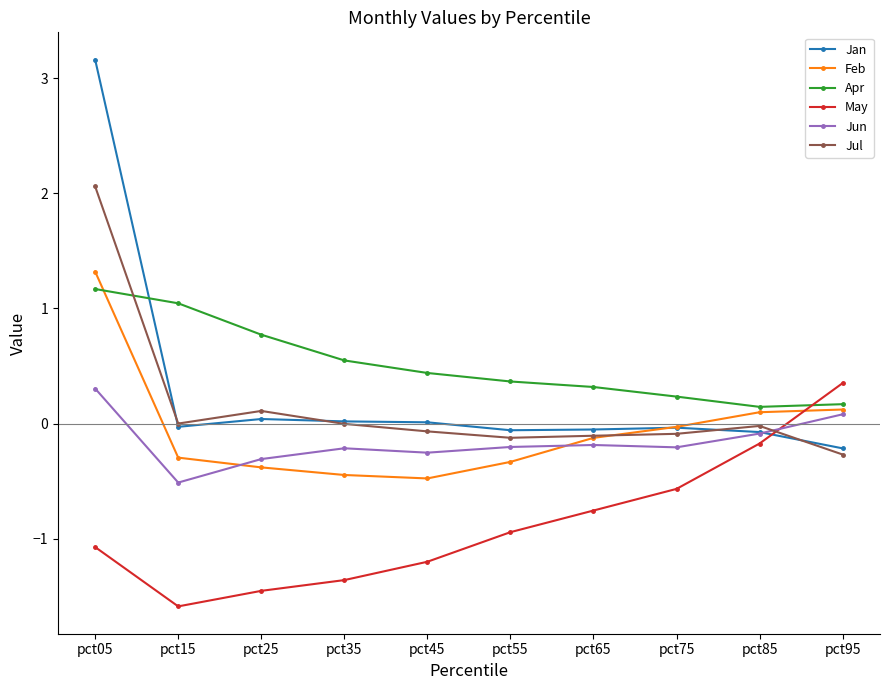

Is it true that Apr equals 0.3 at pct25?

False